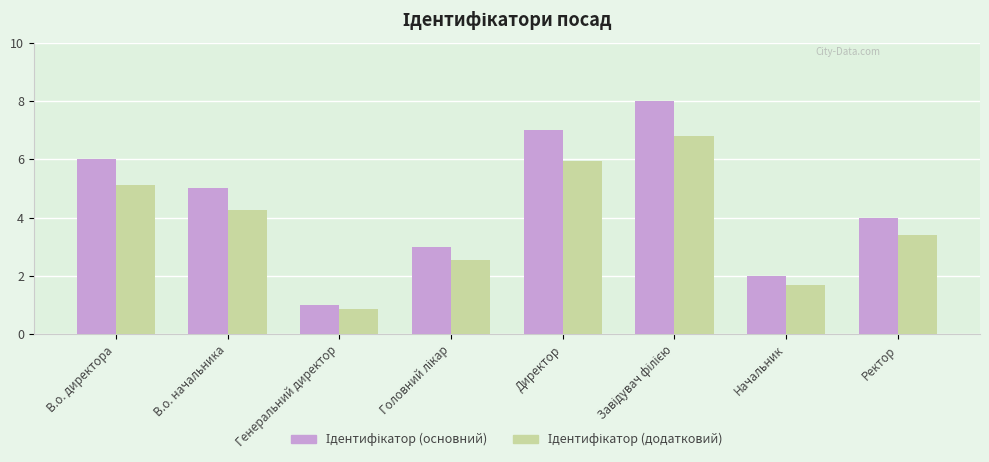

The value of Ідентифікатор (додатковий) at Завідувач філією is 6.8. True or false?

True